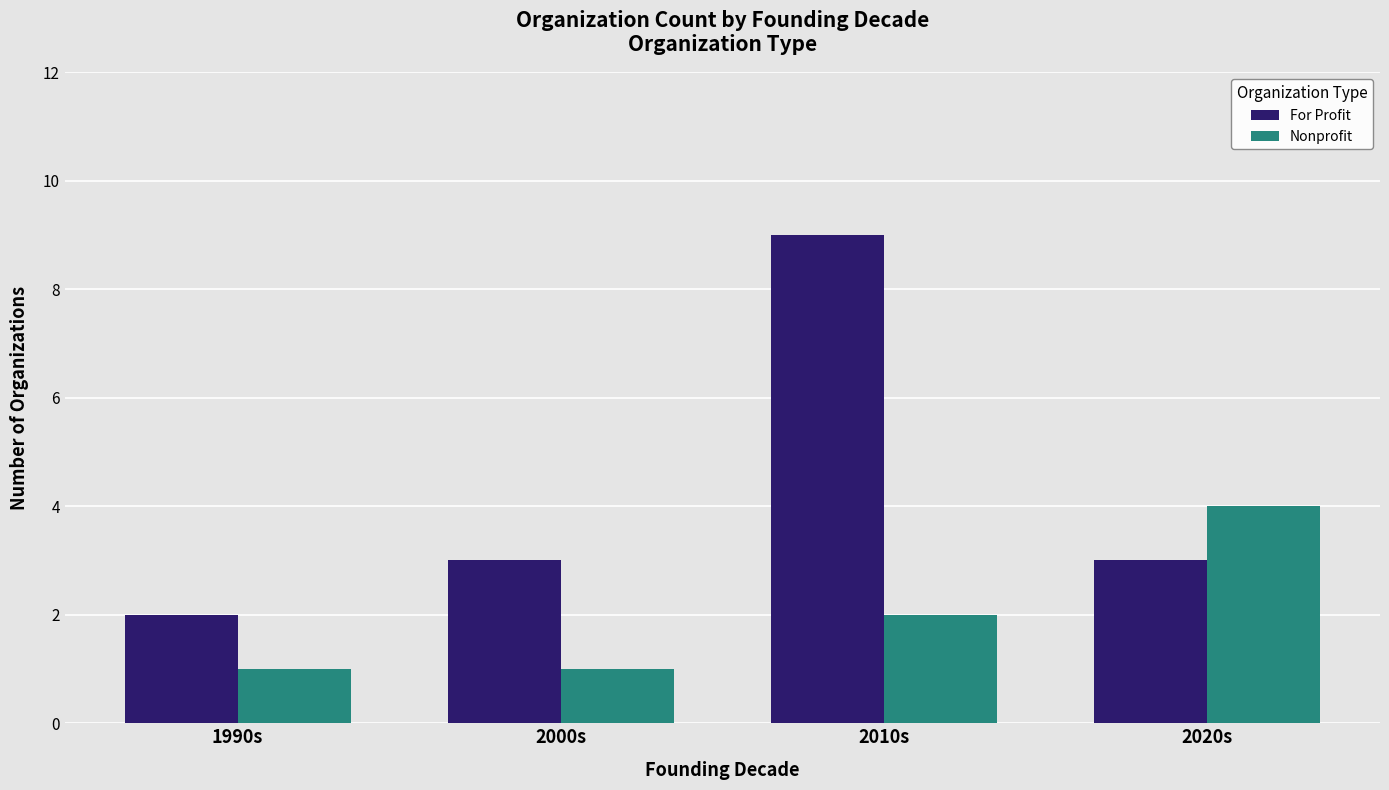

At 1990s, list the series in order from smallest to largest.

Nonprofit, For Profit